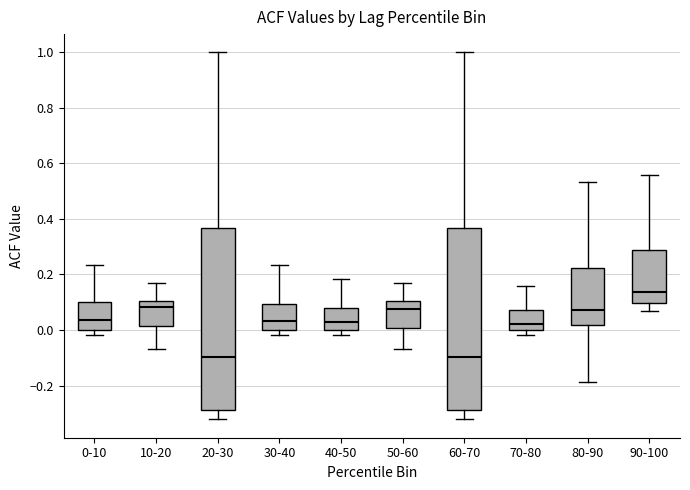

Which box's median line is the highest?

90-100